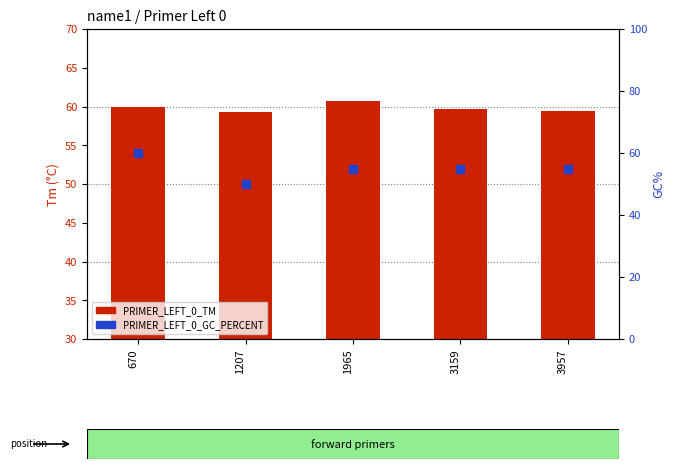

Is the value of PRIMER_LEFT_0_GC_PERCENT at 670 greater than the value of PRIMER_LEFT_0_TM at 1965?

No